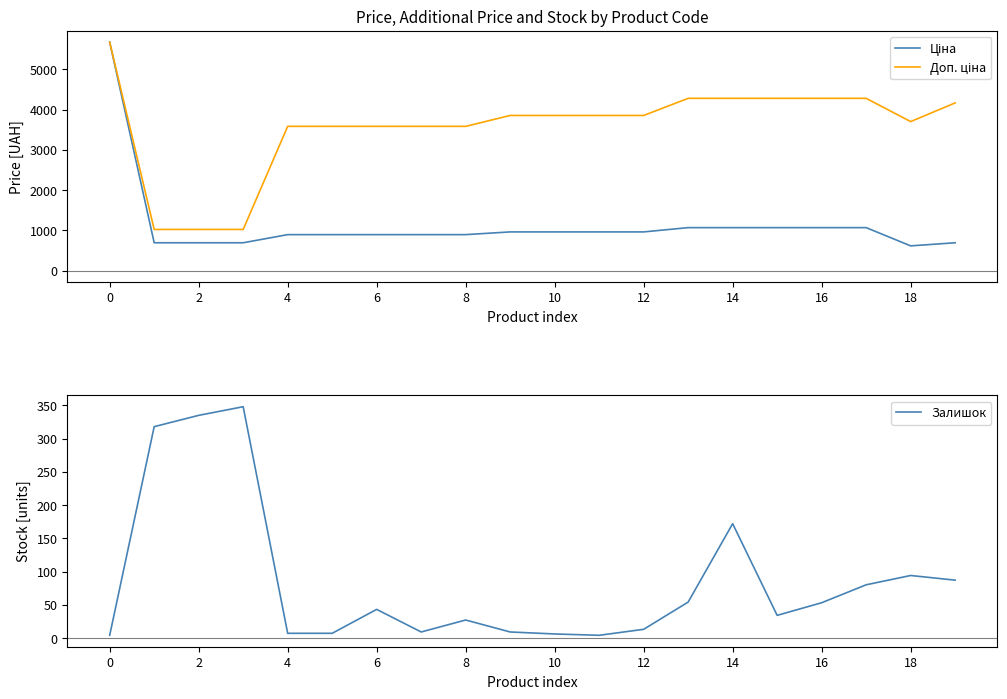

Rank the series by their average value, from lowest to highest.

Залишок, Ціна, Доп. ціна